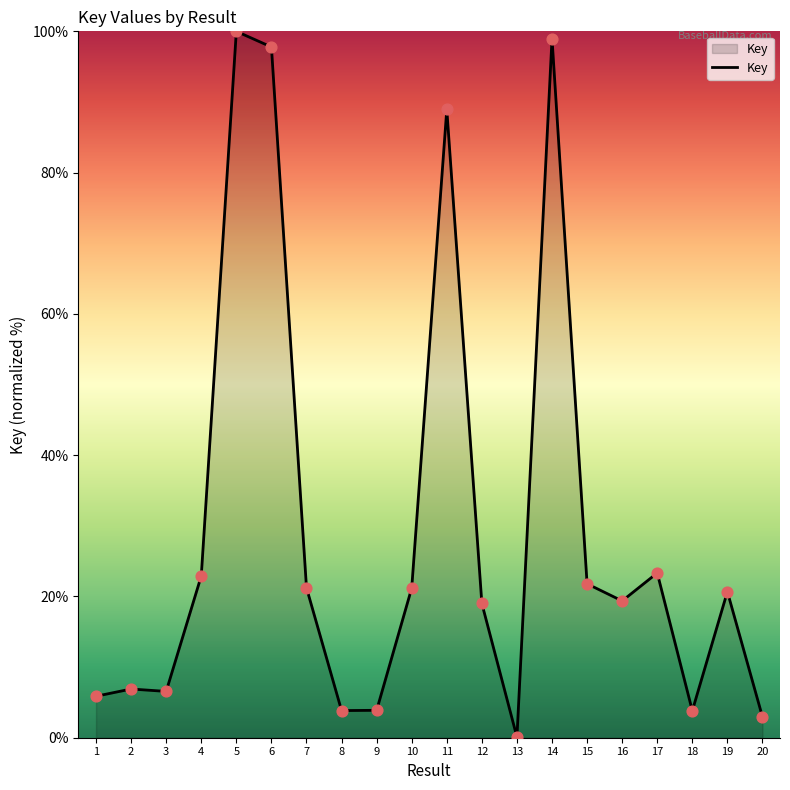

Approximately how many times larger is the value at 11 compared to 3?

13.6